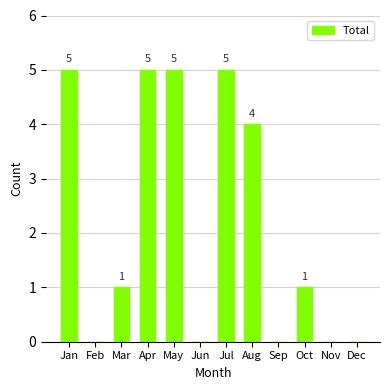

At which label does the data first exceed 1?

Jan